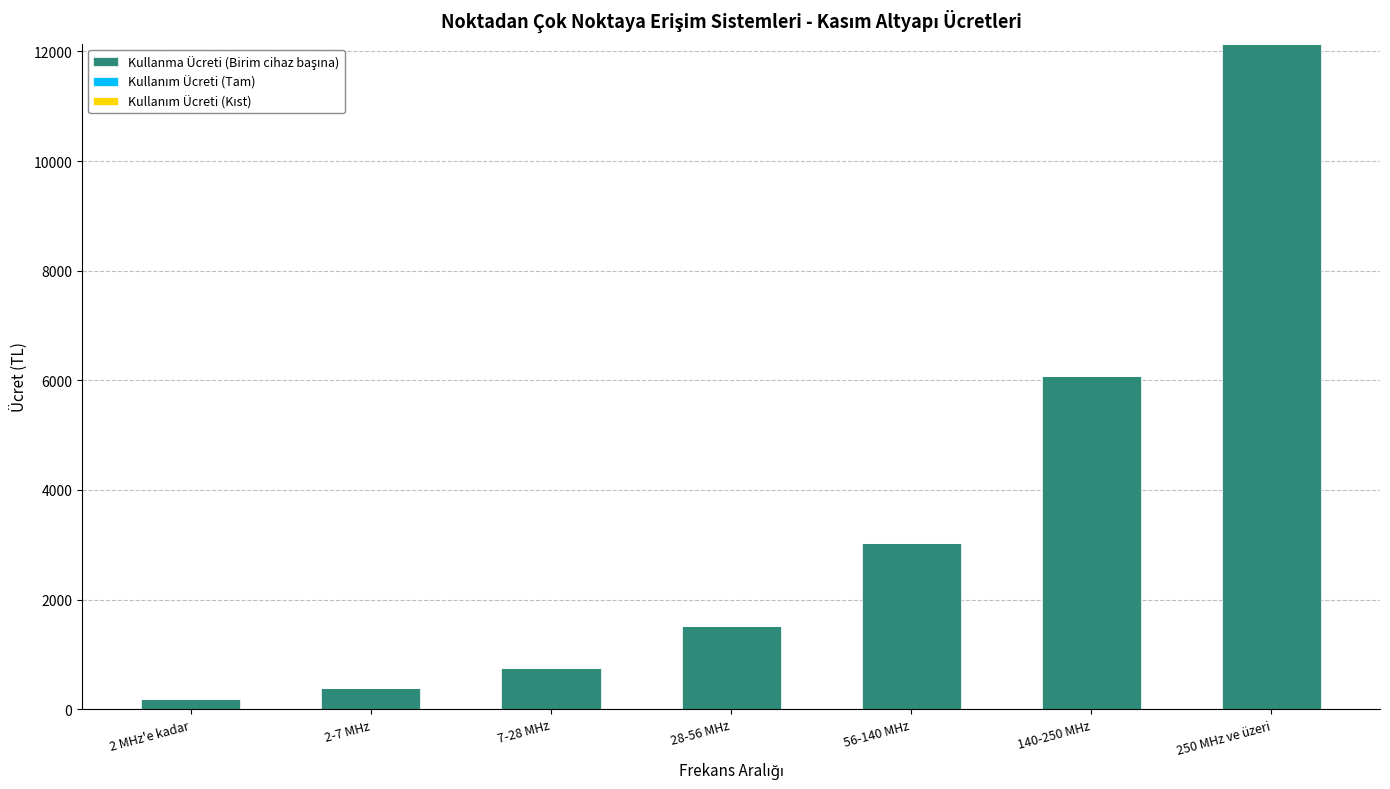

Which label corresponds to the largest value in the chart?

250 MHz ve üzeri